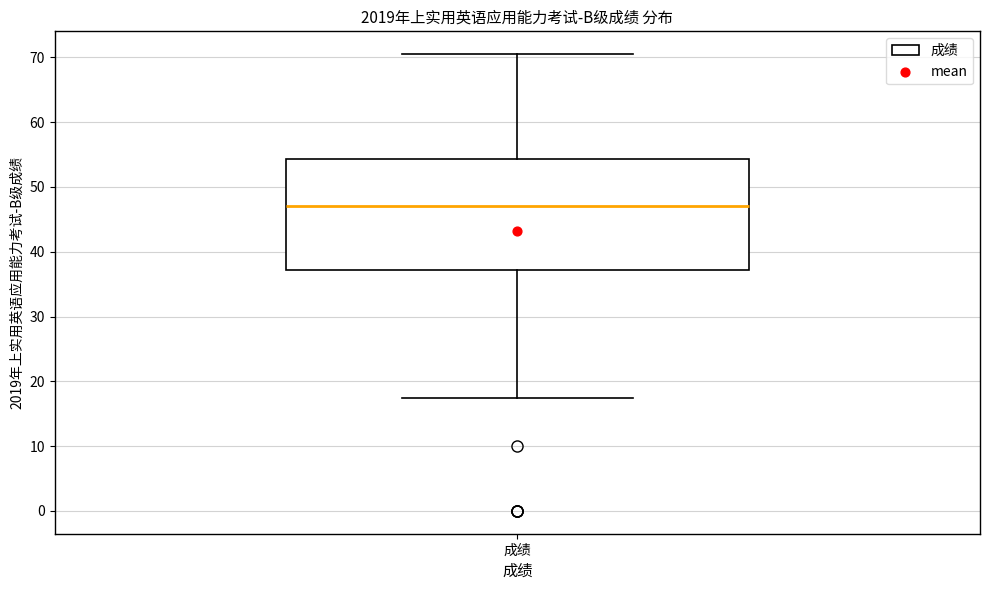

Read this box plot against the y-axis: the position of the median line, the range covered by the box, and the ends of both whiskers. The values are not printed on the chart, so give them approximately, as read against the axis.

median 47, box 37 to 54, whiskers 18 to 71